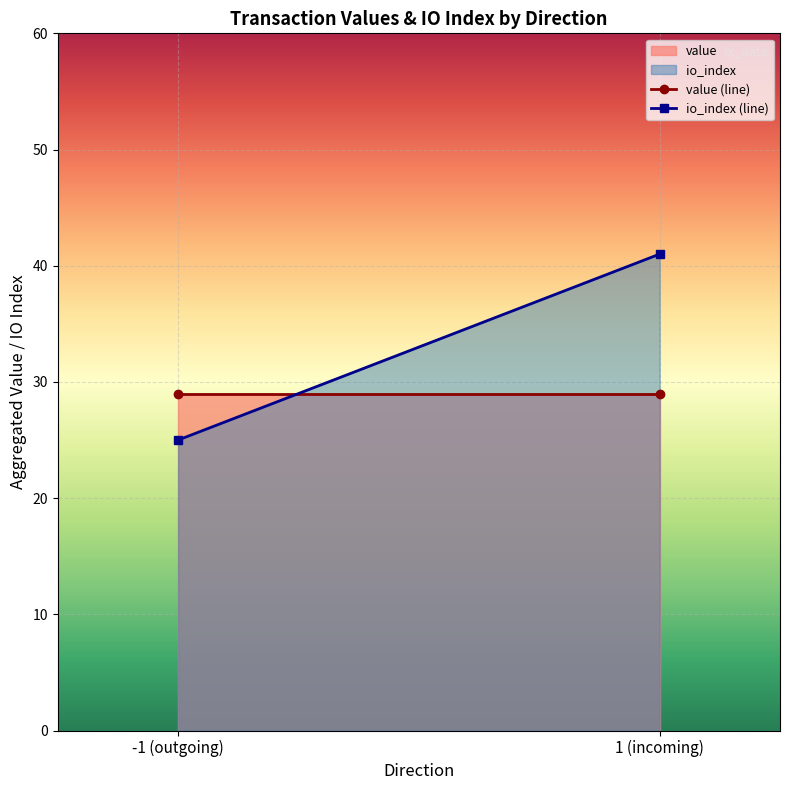

Which series has the widest spread of values?

io_index